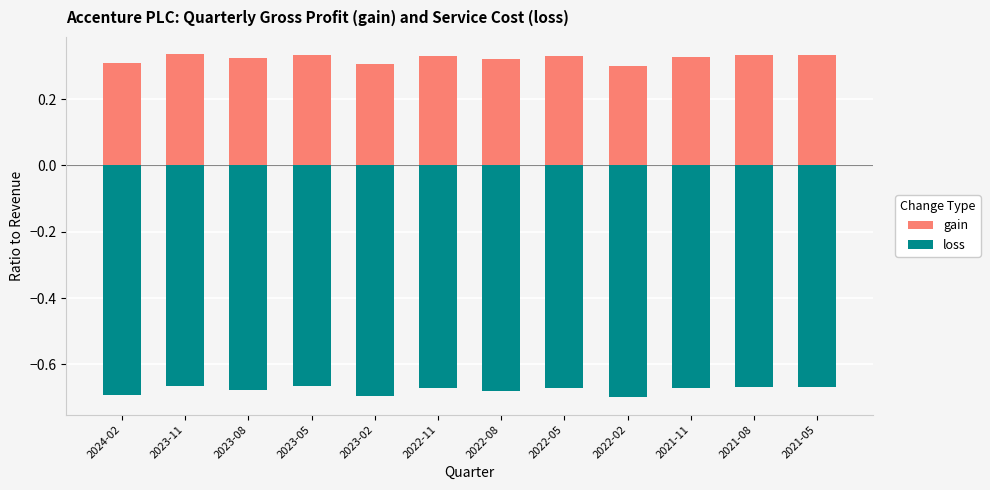

List the series in order of their overall mean, lowest first.

loss, gain